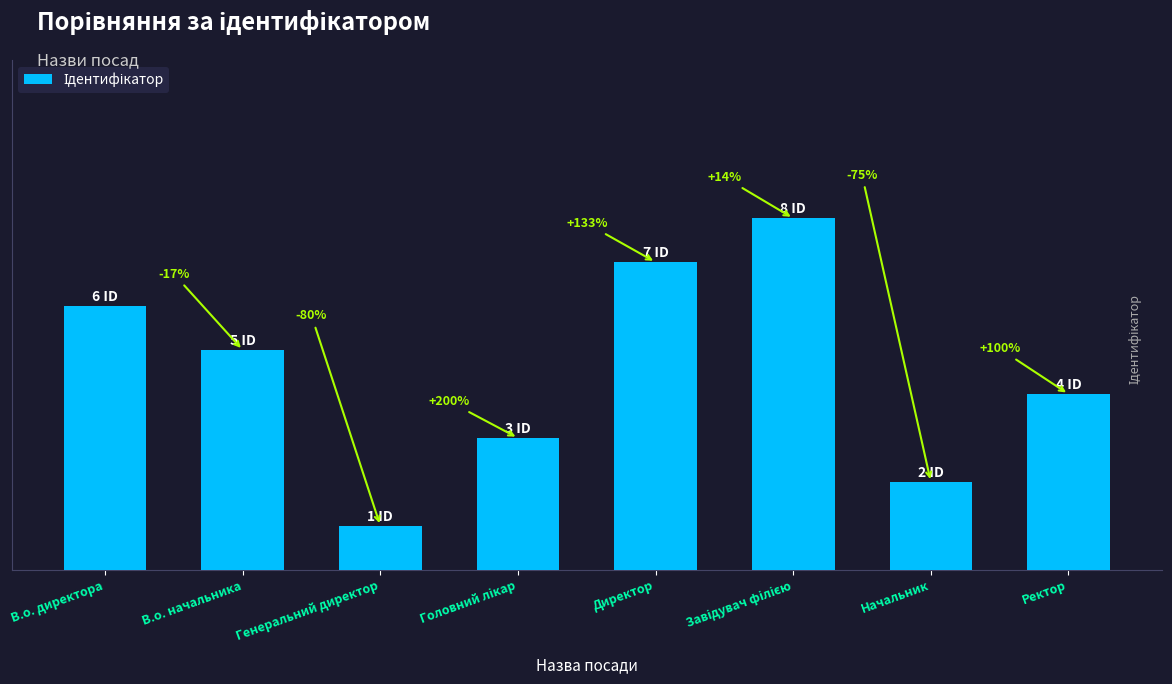

How many distinct data groups are displayed?

1